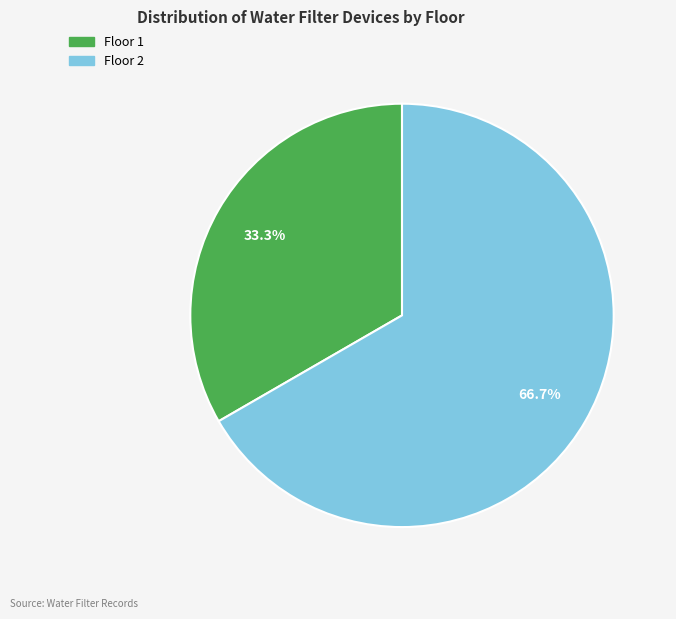

Which has a higher value, Floor 1 or Floor 2?

Floor 2